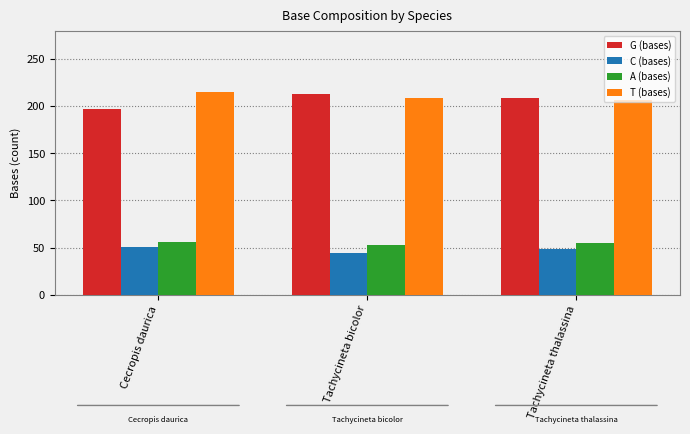

What is the total value across all series at Cecropis daurica?

519